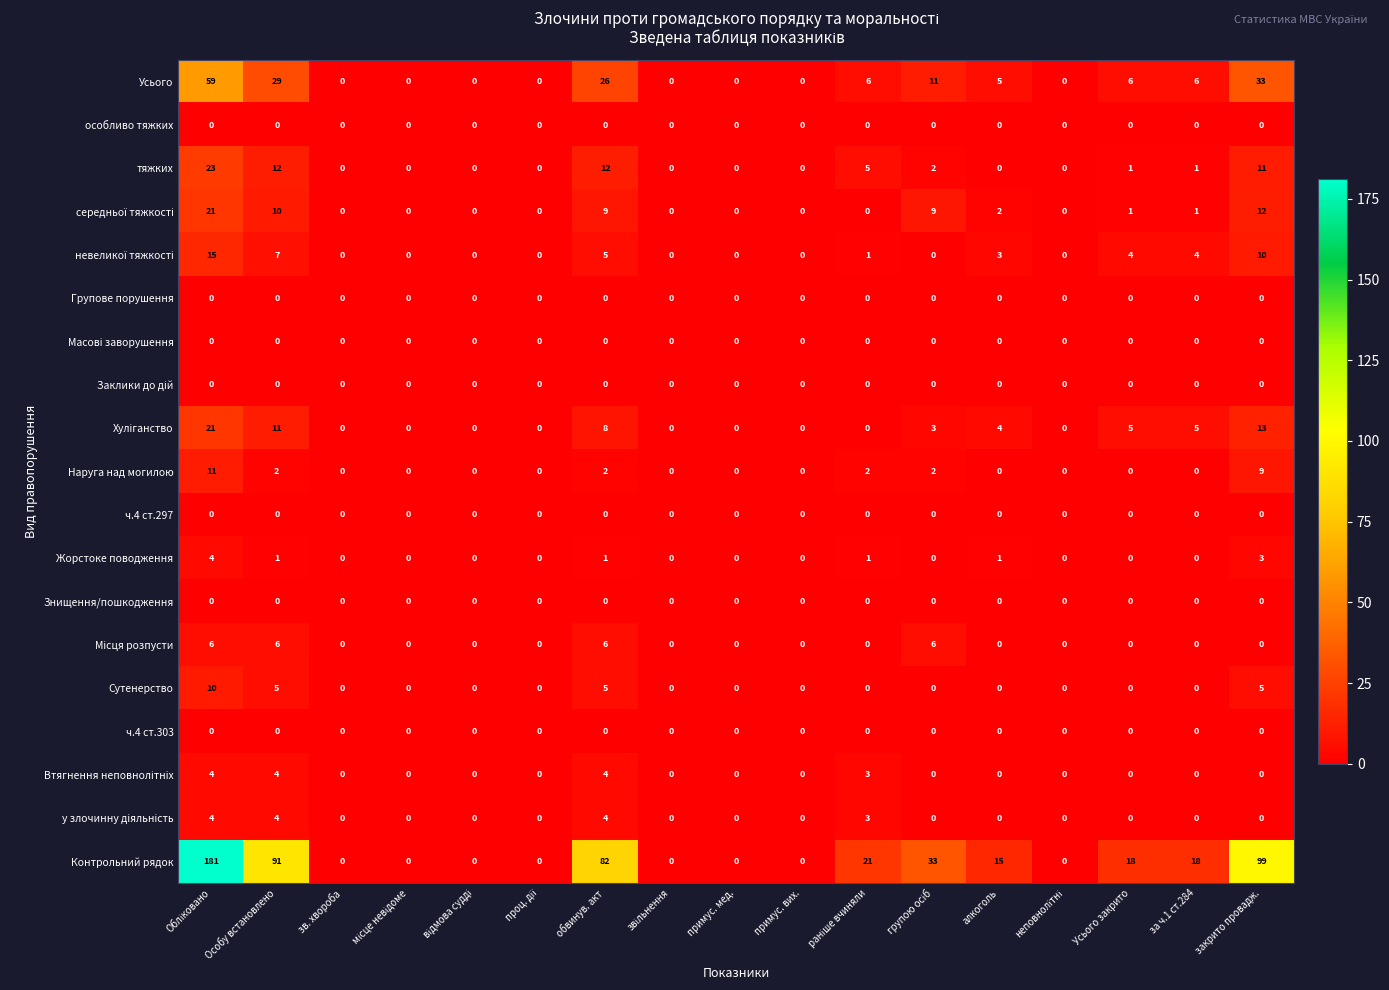

Which series has the largest total across all categories?

Контрольний рядок